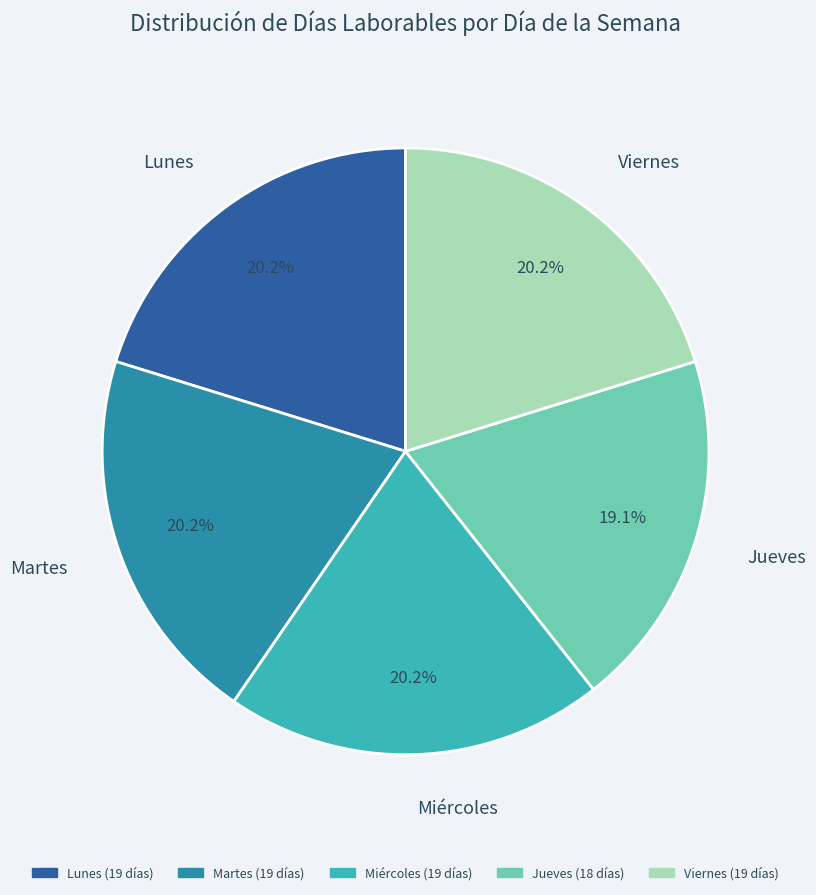

Do Lunes and Viernes together represent more than half of the pie?

No